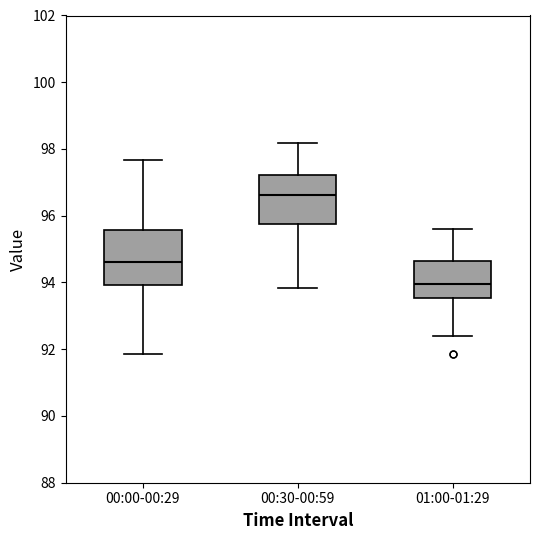

Reading left to right, transcribe this box plot: for each box, give where its median line is, the range the box spans, and where its two whiskers end, as read against the y-axis. The values are not printed on the chart, so give them approximately, as read against the axis.

00:00-00:29: median 94.6, box 94.0 to 95.6, whiskers 91.8 to 97.6
00:30-00:59: median 96.6, box 95.8 to 97.2, whiskers 93.8 to 98.2
01:00-01:29: median 94.0, box 93.6 to 94.6, whiskers 92.4 to 95.6